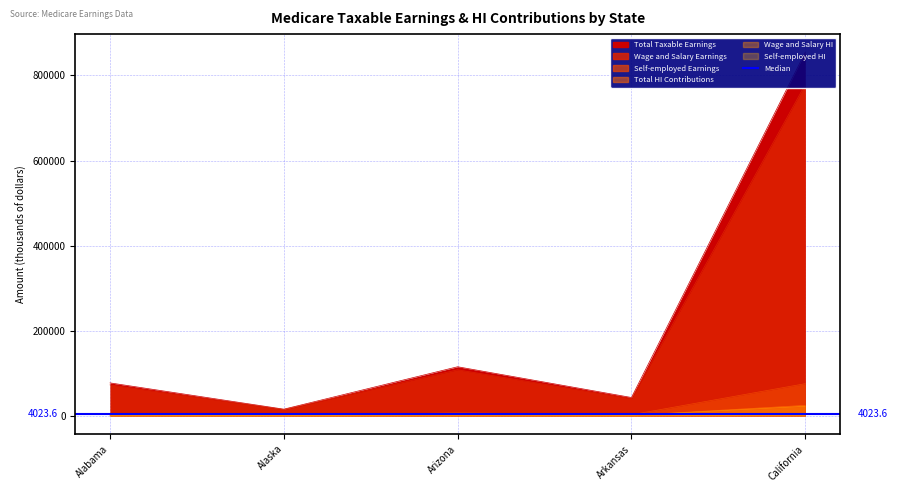

Is the value of Wage and Salary HI at Arizona greater than the value of Total HI Contributions at Alabama?

Yes